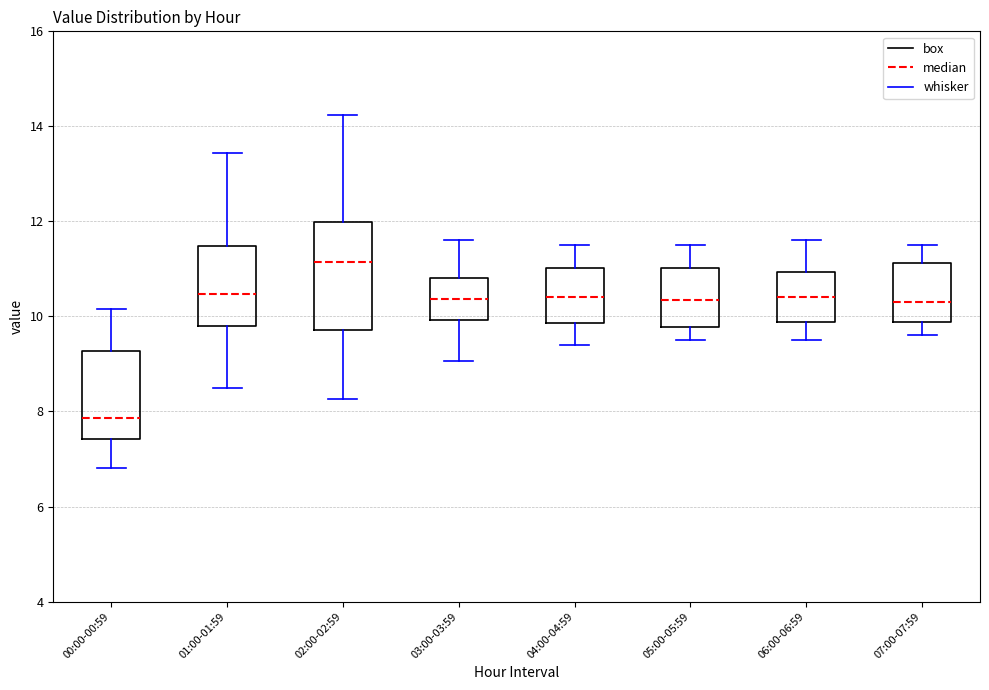

Which box's median line is the lowest?

00:00-00:59